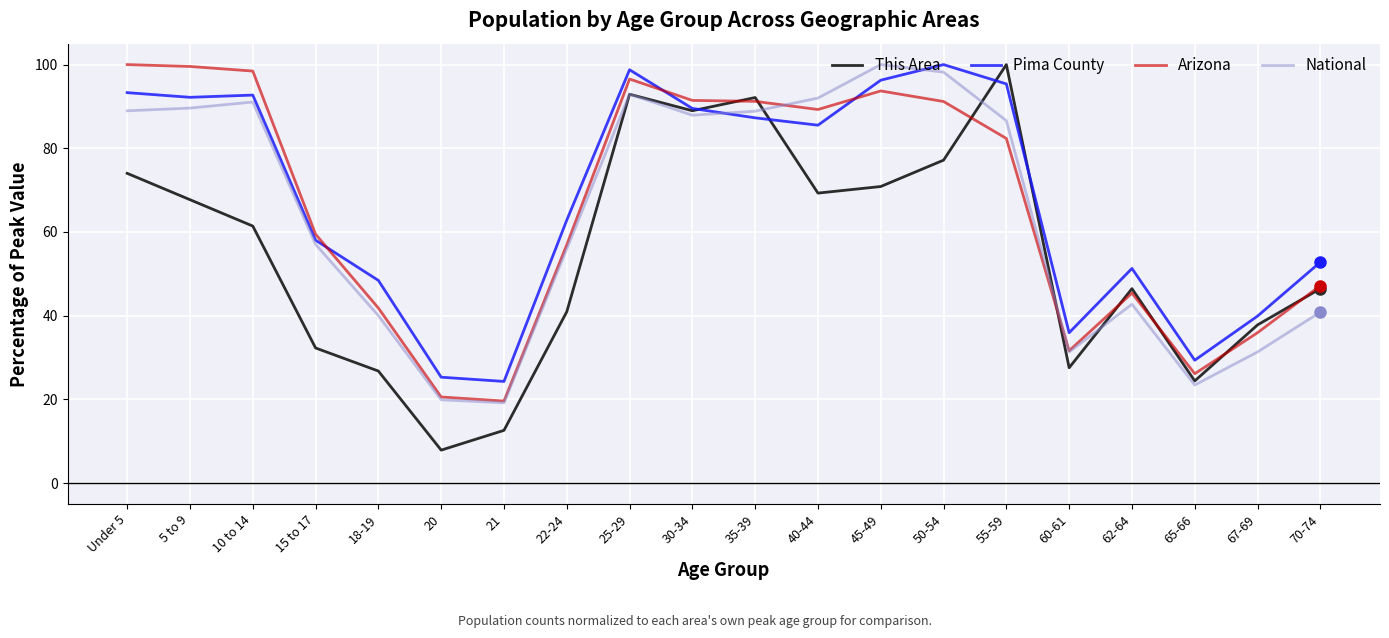

Read the Pima County value at Under 5.

93.3